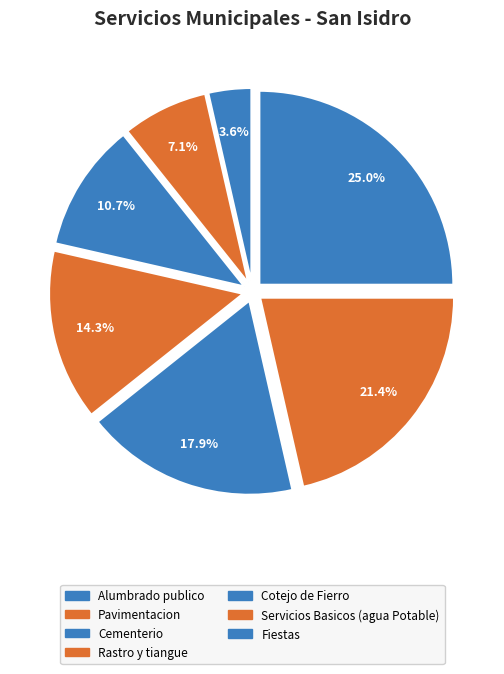

To the nearest percent, what is the combined percentage of Cotejo de Fierro and Servicios Basicos (agua Potable)?

39%